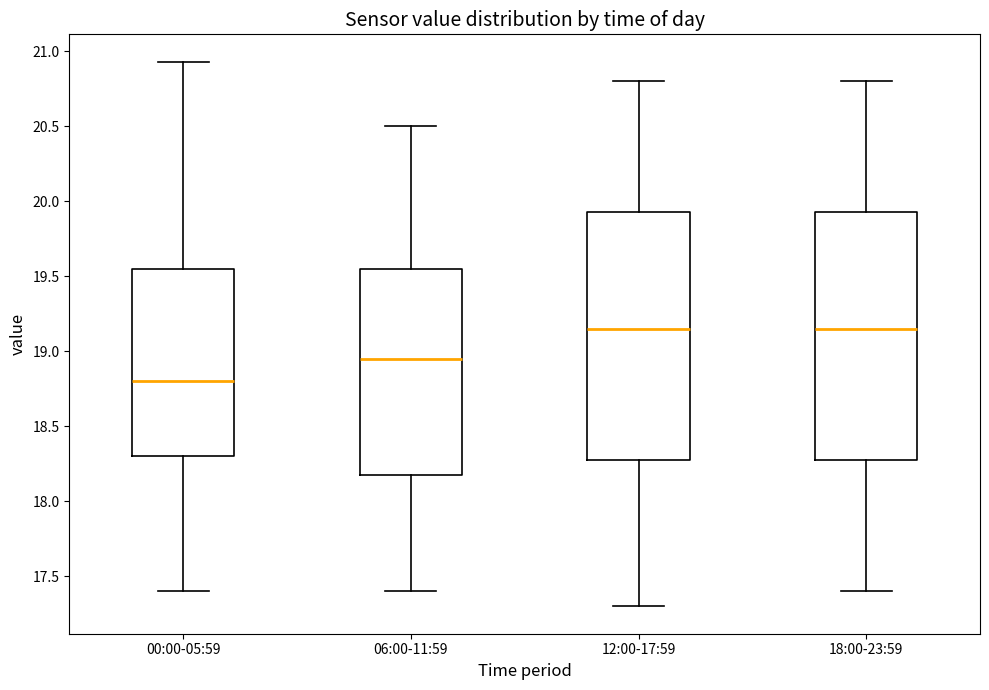

Where is the lower edge of the box for 06:00-11:59 on the y-axis? The values are not printed on the chart, so give them approximately, as read against the axis.

18.20